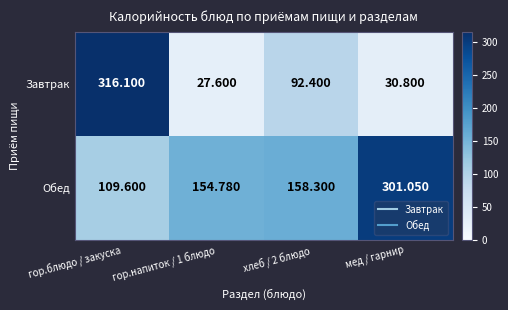

List the series in order of their overall mean, lowest first.

Завтрак, Обед